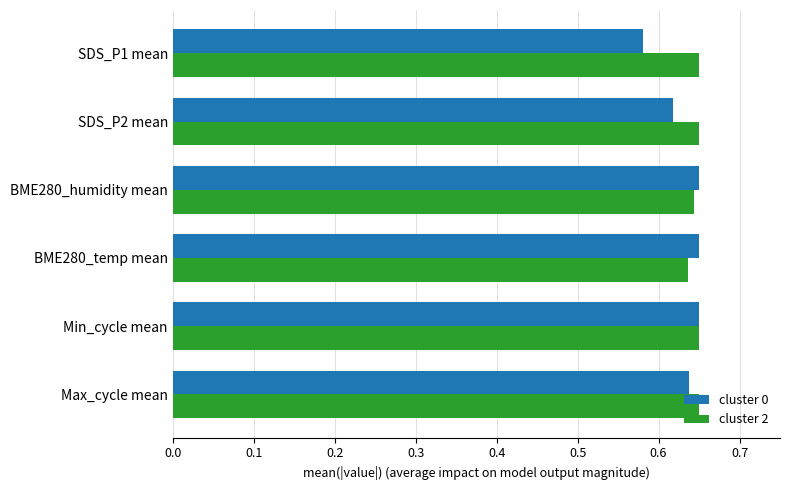

True or false: cluster 0 has a value of 0.3 at Min_cycle mean.

False